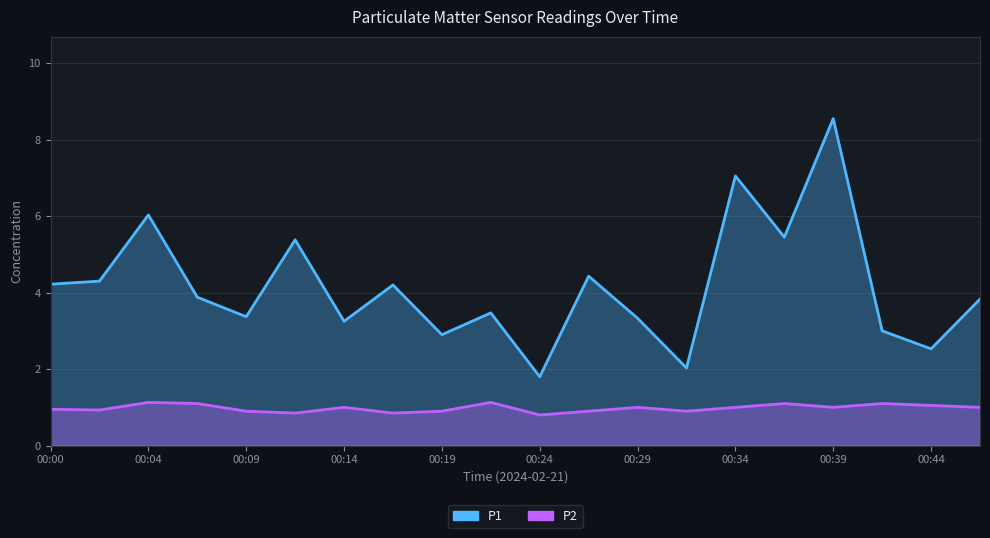

Where is P1 nearest to the value 5?

00:12